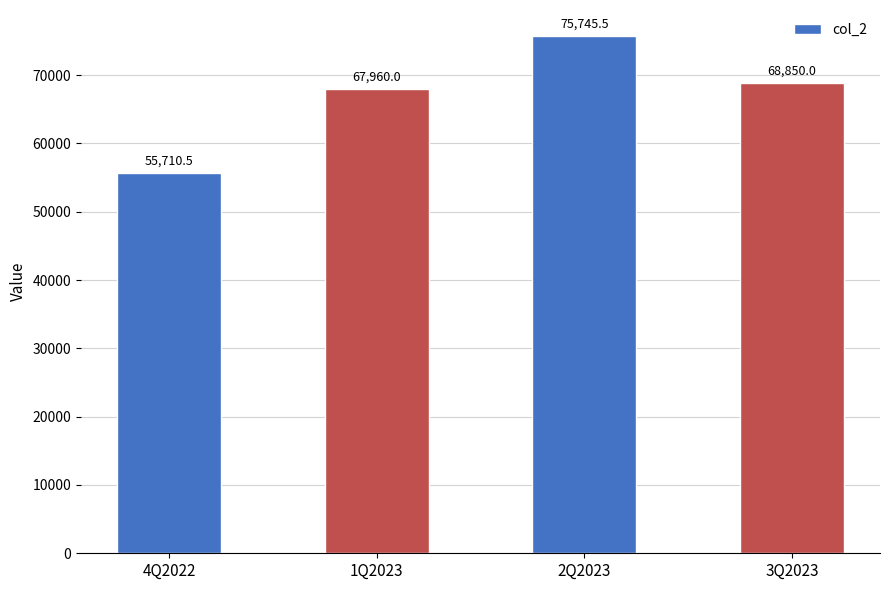

What is the sum of the values at 3Q2023 and 2Q2023?

144595.5